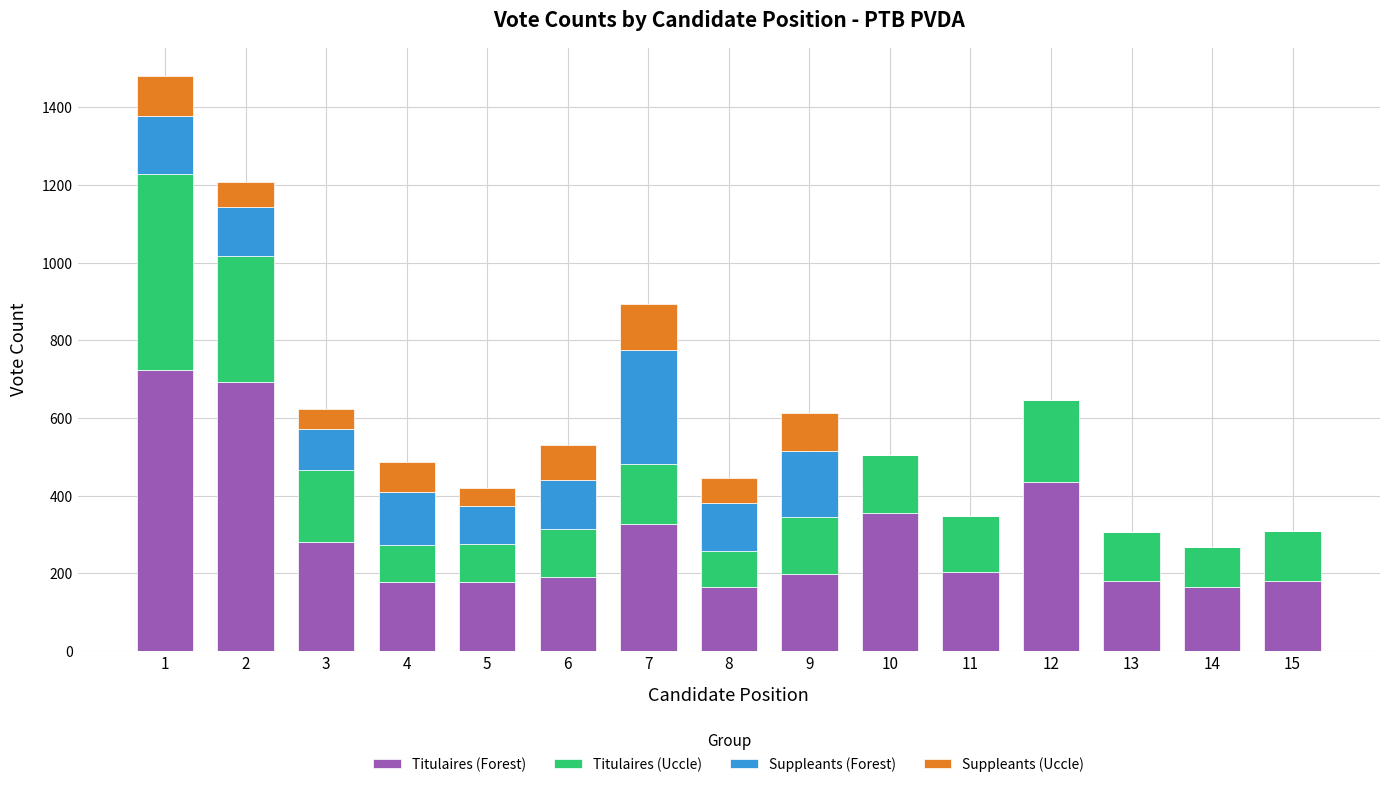

What is the sum of all Titulaires (Forest) values?

4459